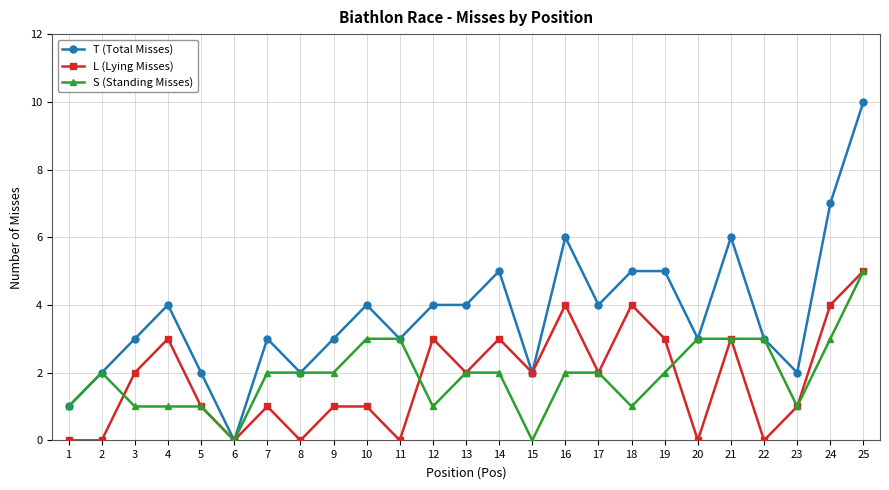

What is the difference between the second highest and minimum values in the T (Total Misses) series?

7